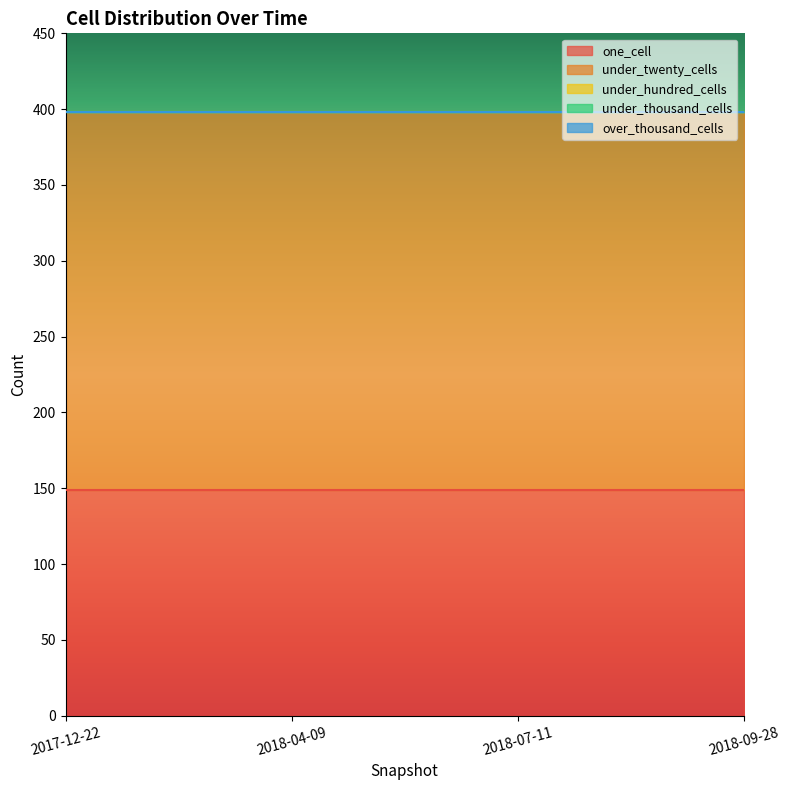

At how many categories does at least one series exceed 187?

4